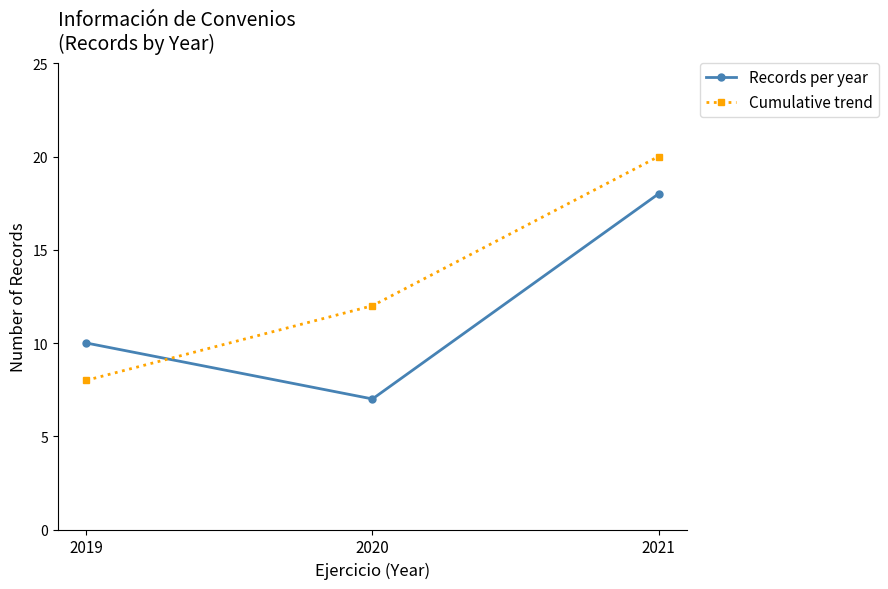

What is the highest value of the Cumulative trend series?

20